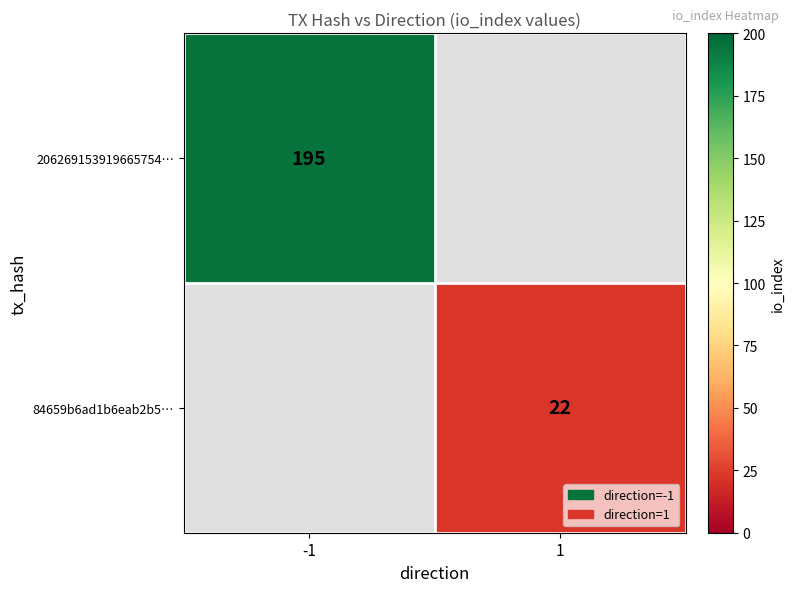

Is the value of 84659b6ad1b6eab2b5… at 1 greater than the value of 206269153919665754… at -1?

No